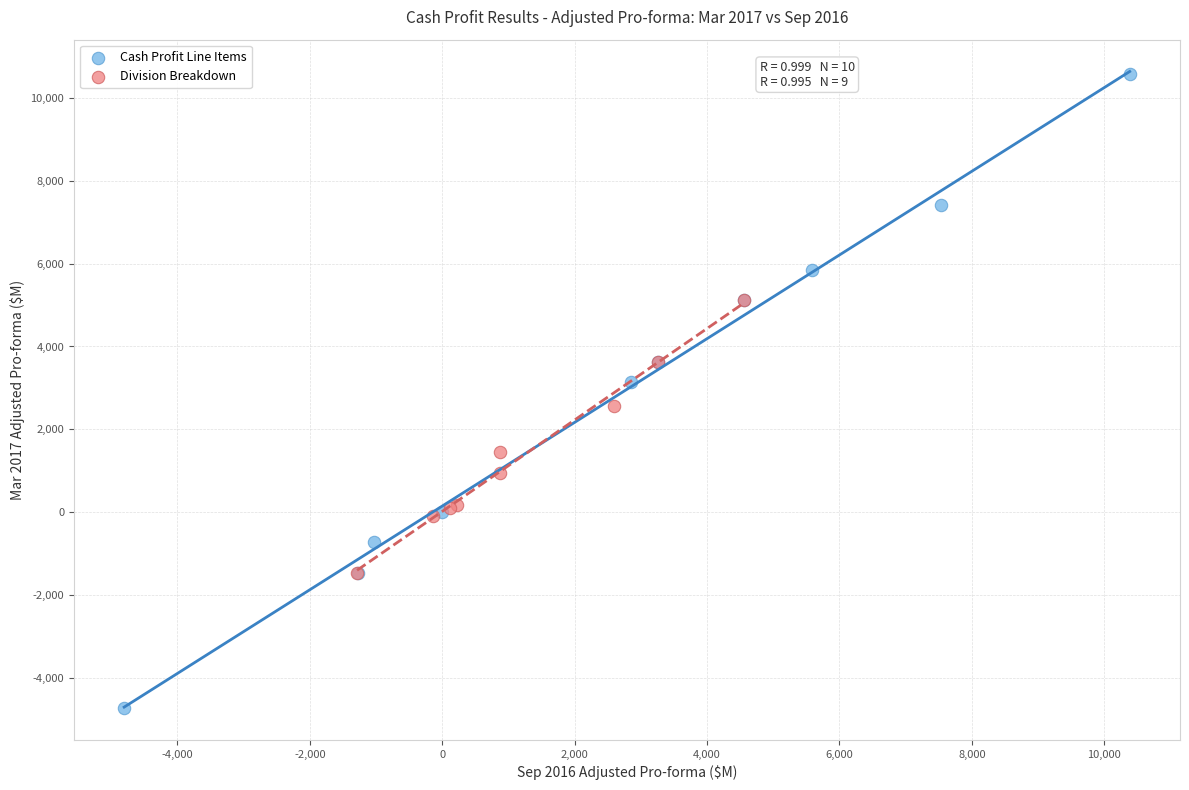

Which series reaches the maximum Y coordinate?

Cash Profit Line Items